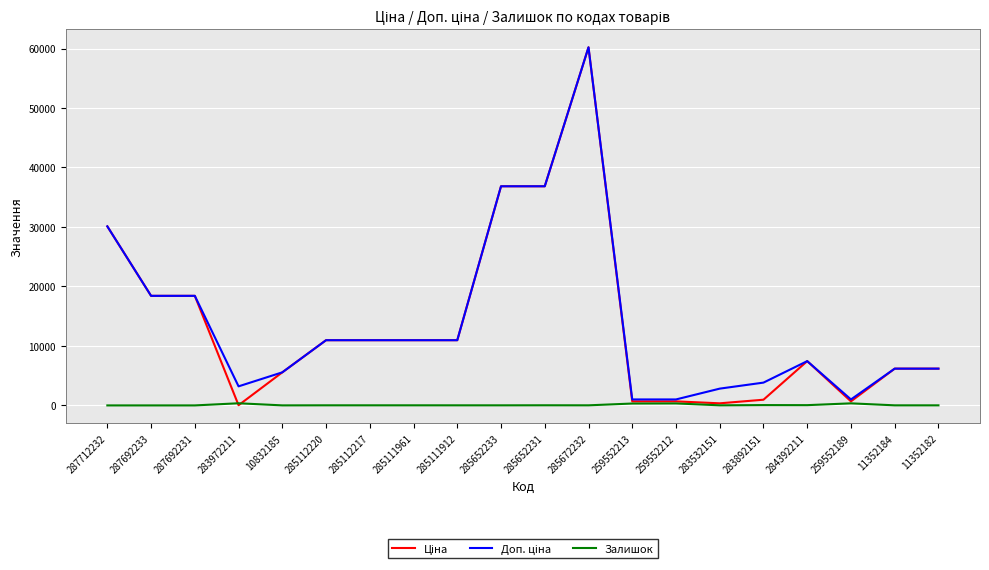

What is the difference between the highest and lowest values at 287692231?

18420.9